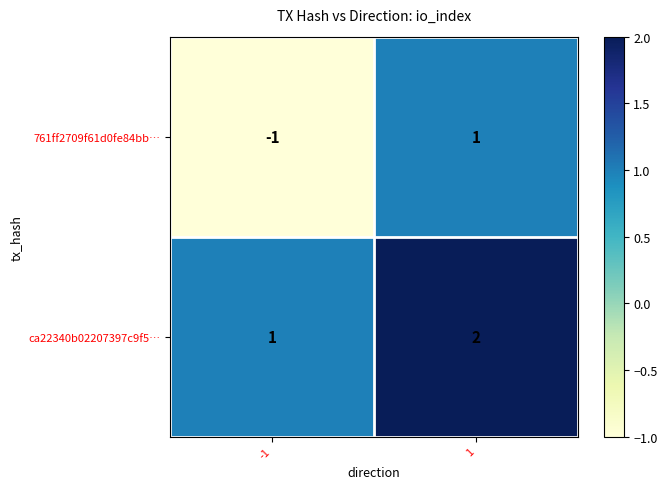

What is the total value across all series at 1?

3